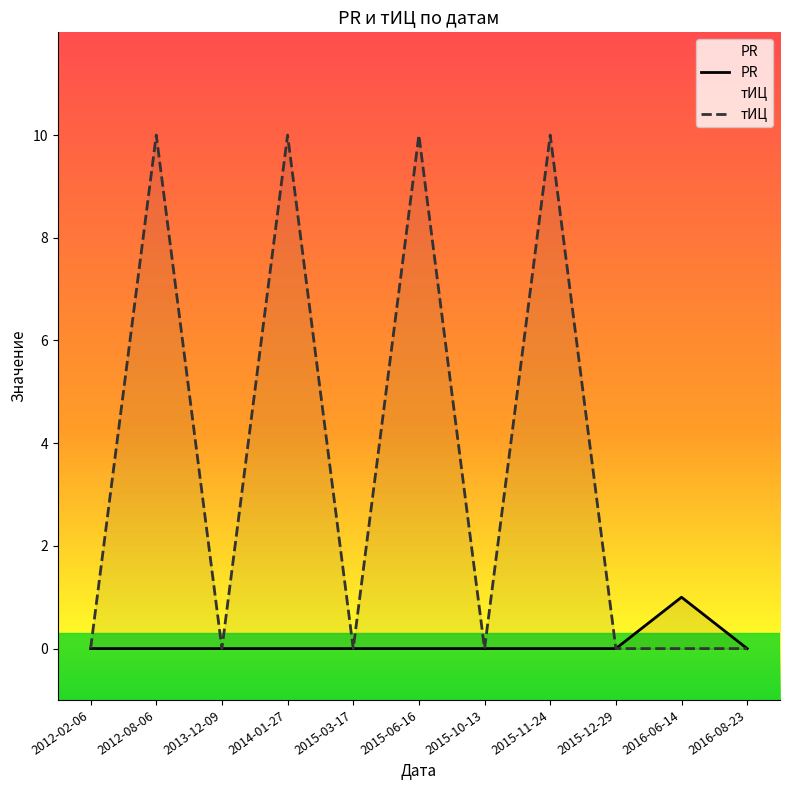

Count the PR values in the range 0 to 1.

11